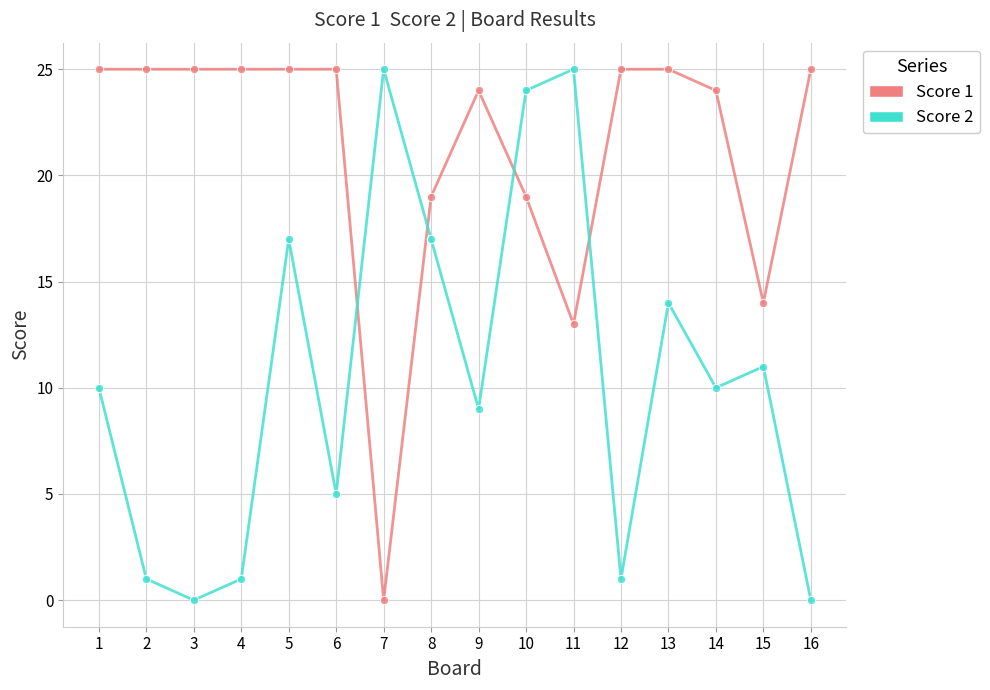

How many intersections are there between Score 2 and Score 1?

4